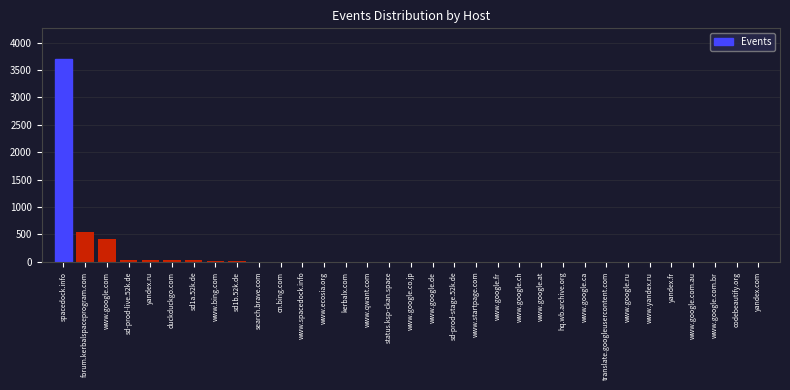

At which category does the chart reach its peak across all series?

spacedock.info